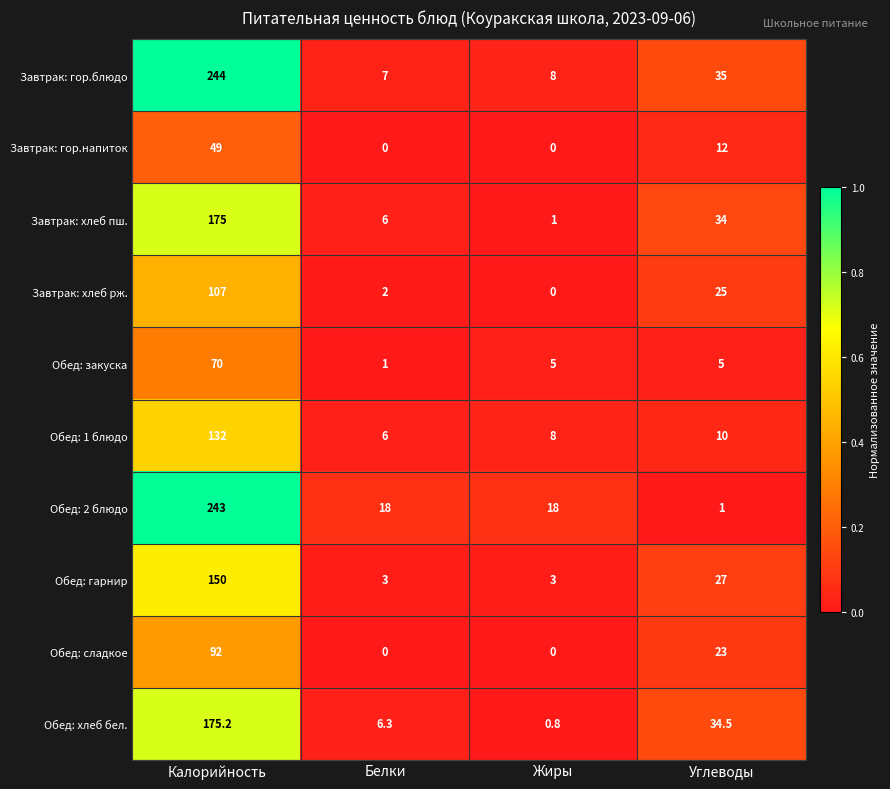

Which label corresponds to the largest value in the chart?

Калорийность